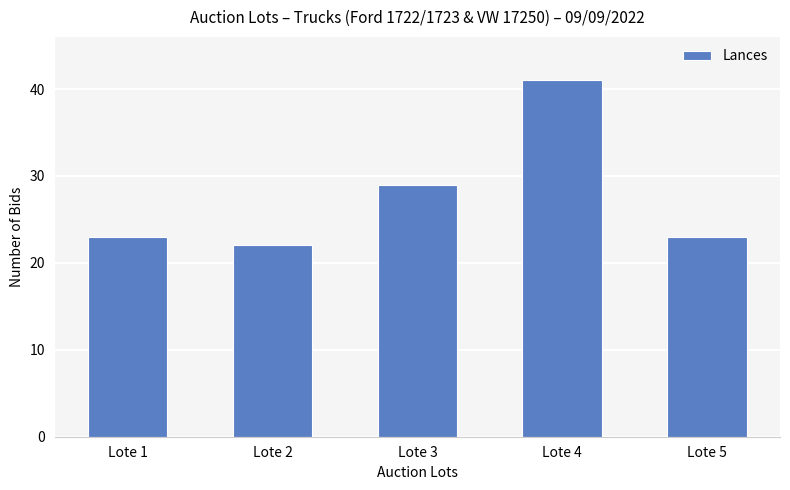

What is the value of the 1st bar from the left?

23